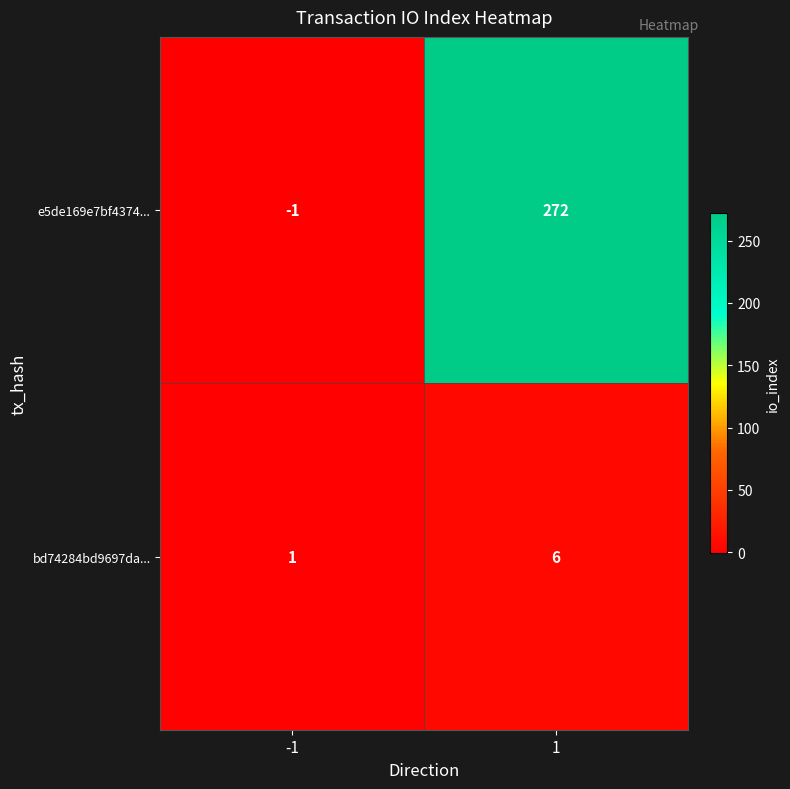

The value of bd74284bd9697da... at 1 is 10. True or false?

False